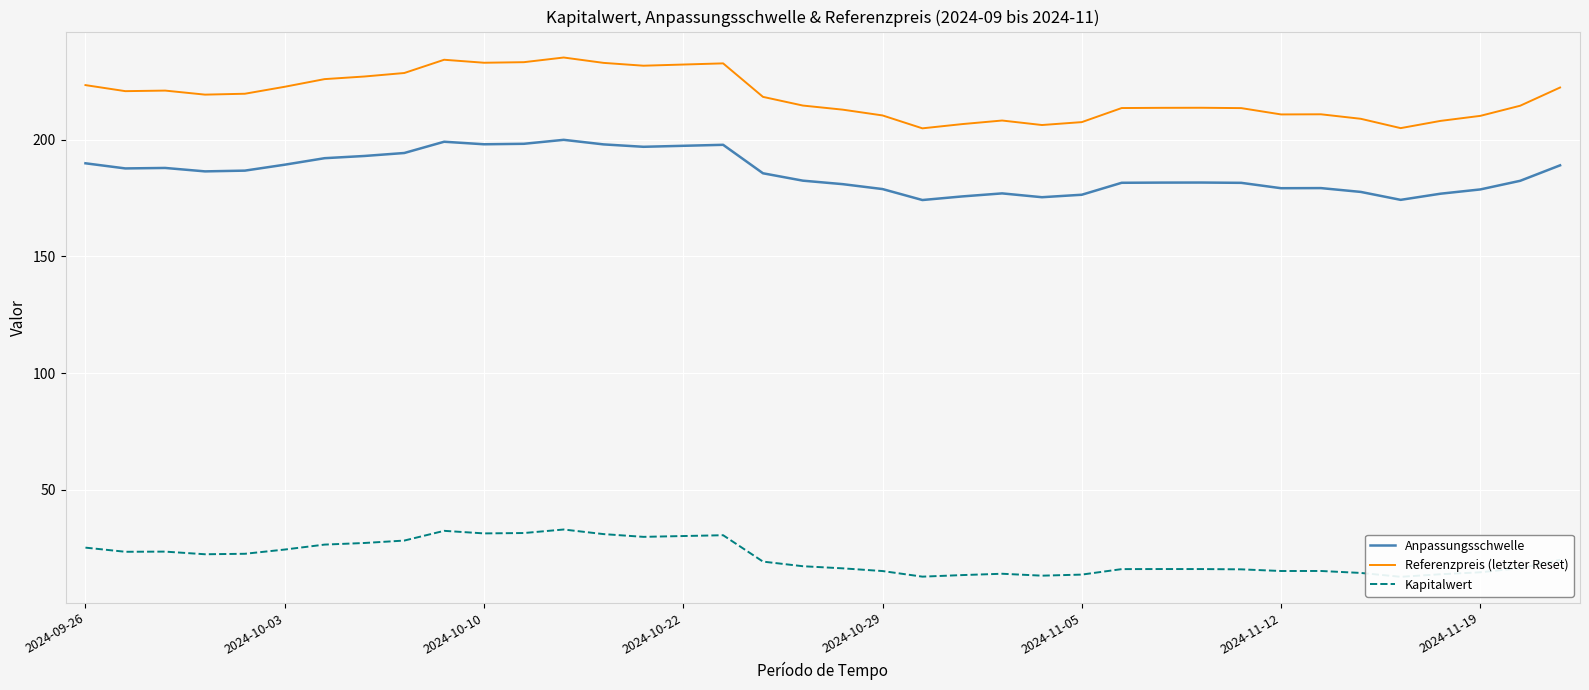

What are all the series names shown in the legend?

Anpassungsschwelle, Referenzpreis (letzter Reset), Kapitalwert